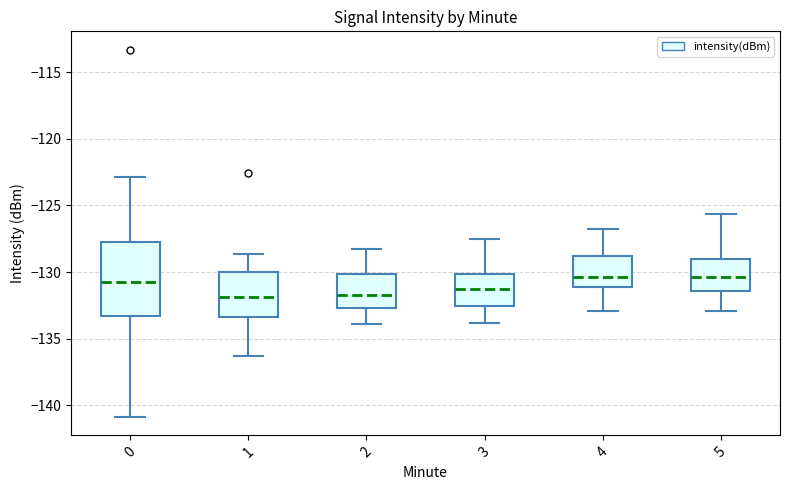

Reading left to right, transcribe this box plot: for each box, give where its median line is, the range the box spans, and where its two whiskers end, as read against the y-axis. The values are not printed on the chart, so give them approximately, as read against the axis.

0: median -131.0, box -133.5 to -128.0, whiskers -141.0 to -123.0
1: median -132.0, box -133.5 to -130.0, whiskers -136.5 to -128.5
2: median -131.5, box -132.5 to -130.0, whiskers -134.0 to -128.0
3: median -131.5, box -132.5 to -130.0, whiskers -134.0 to -127.5
4: median -130.5, box -131.0 to -129.0, whiskers -133.0 to -127.0
5: median -130.5, box -131.5 to -129.0, whiskers -133.0 to -125.5